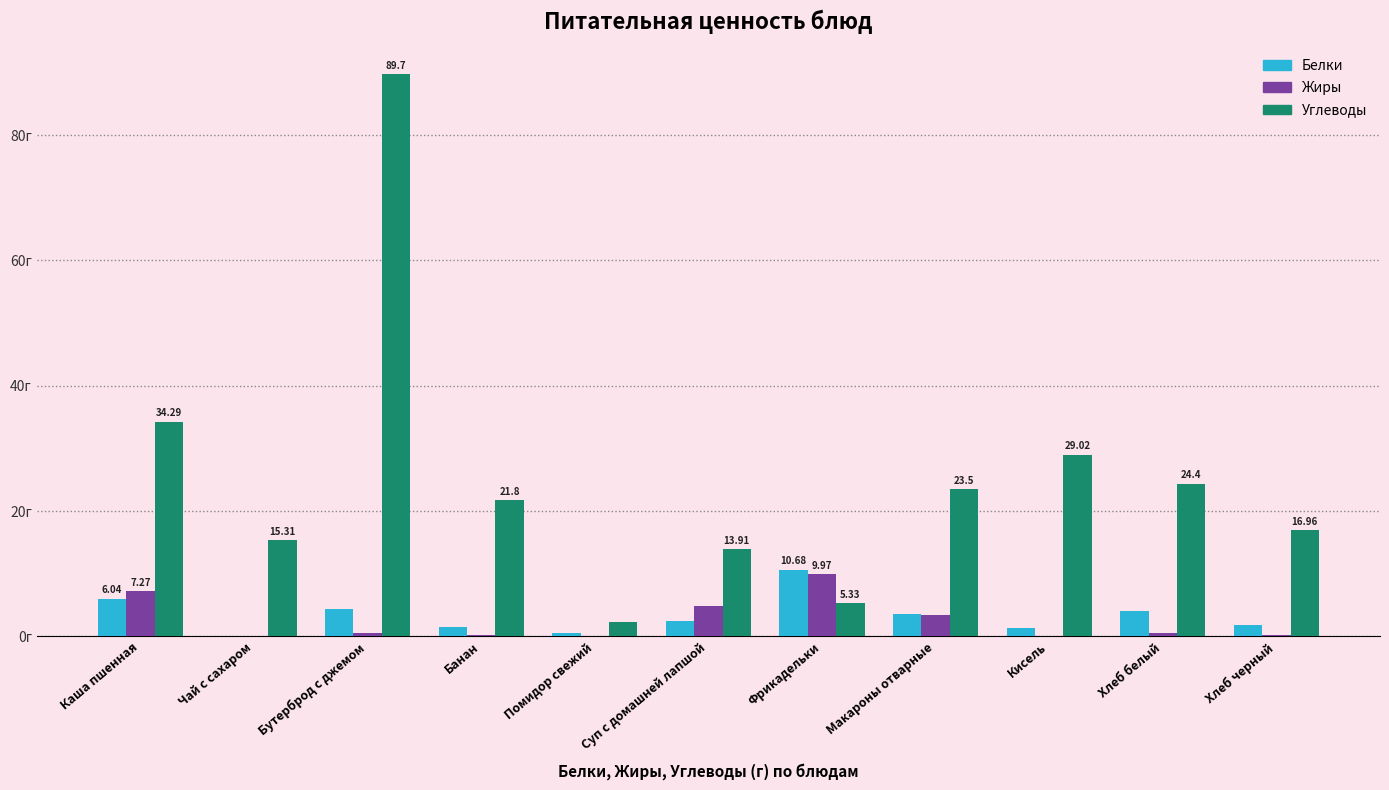

Which category has the highest value in the Жиры series?

Фрикадельки